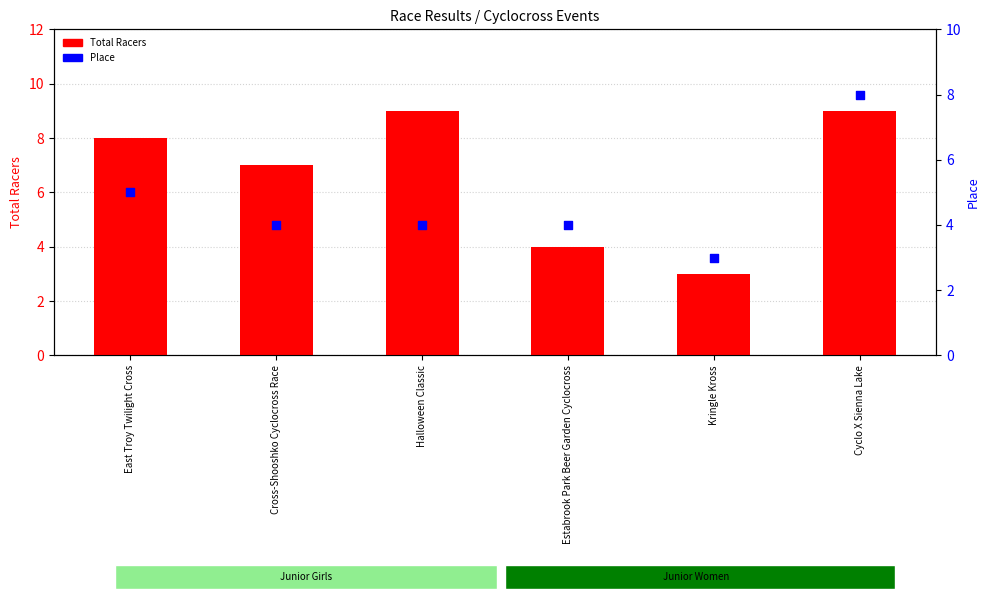

Which series contains the highest Y value?

Total Racers